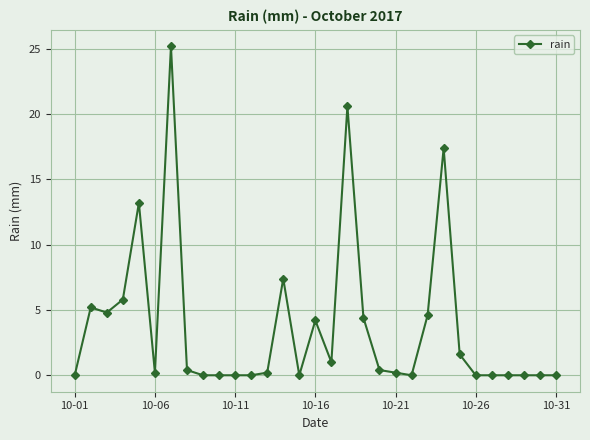

What is the greatest value displayed?

25.2